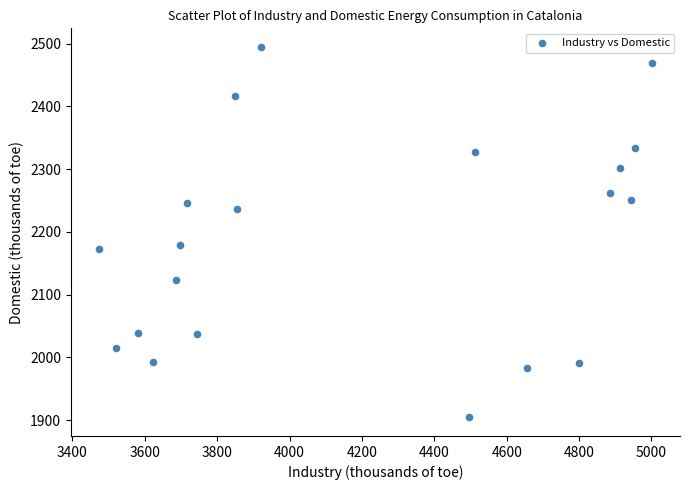

What is the range of Y values (max minus min)?

590.8